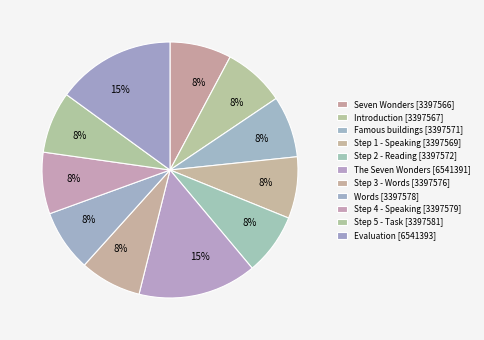

What portion of the pie excludes Famous buildings [3397571]?

92.2%